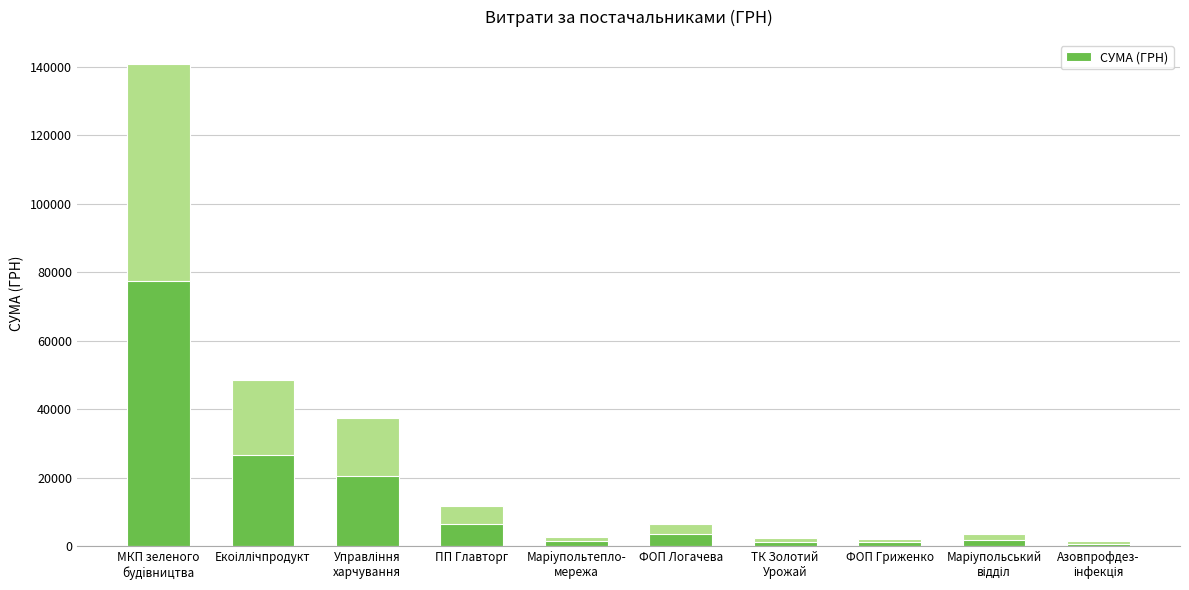

List the labels in order of value, smallest first.

Азовпрофдез-
інфекція, ФОП Гриженко, ТК Золотий
Урожай, Марiупольтепло-
мережа, Маріупольський
відділ, ФОП Логачева, ПП Главторг, Управління
харчування, Екоіллічпродукт, МКП зеленого
будiвництва